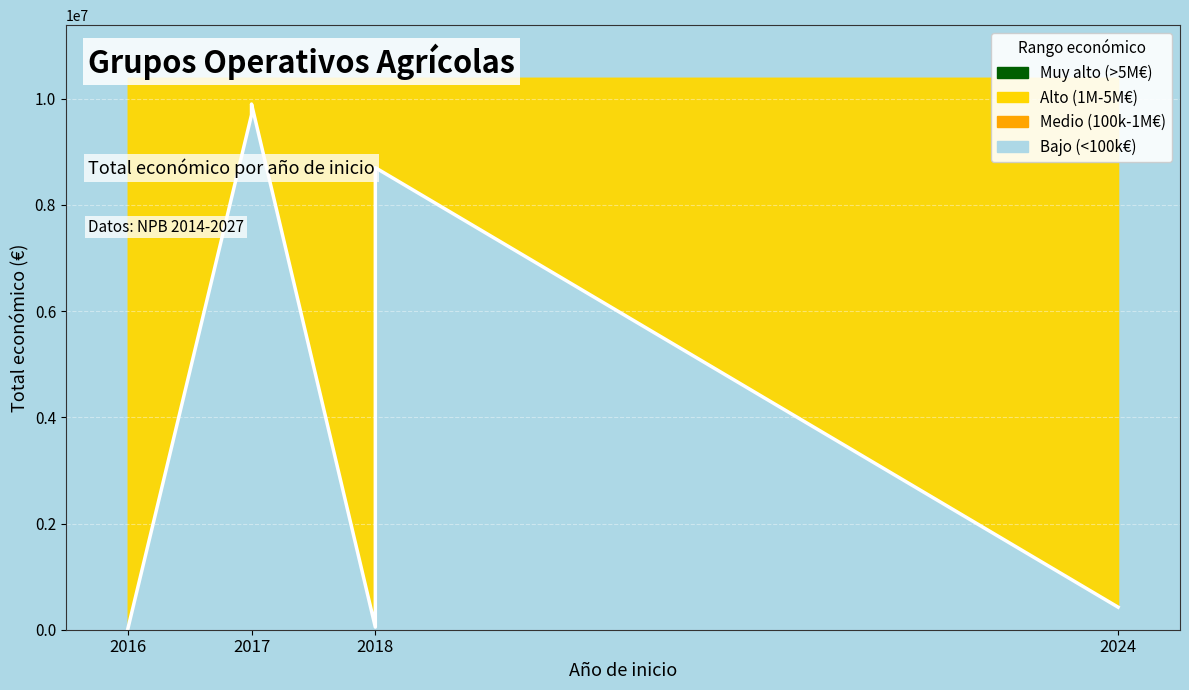

Rank the categories by value from highest to lowest.

2017, 2017, 2018, 2024, 2018, 2016